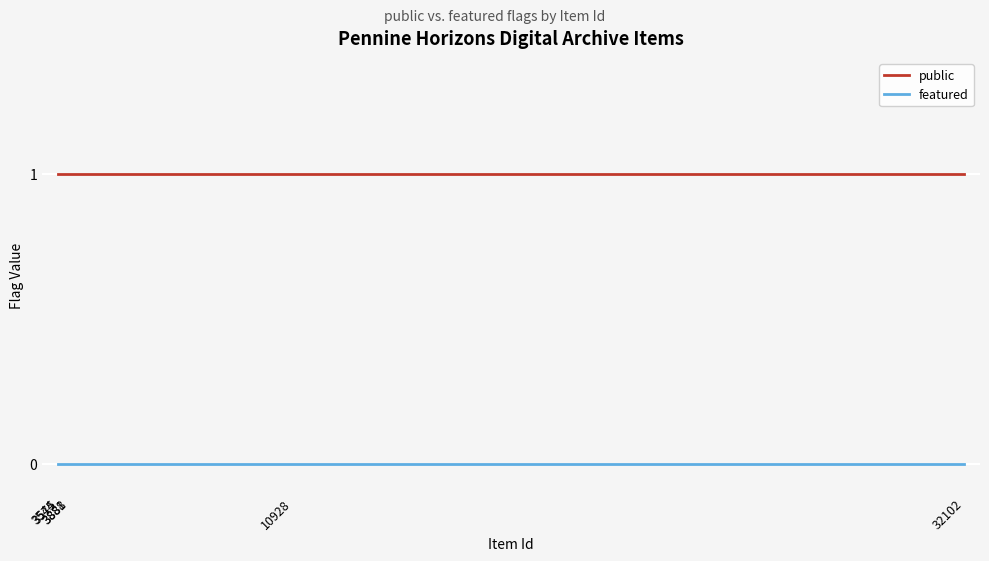

Rank the series by their maximum value, from highest to lowest.

public, featured